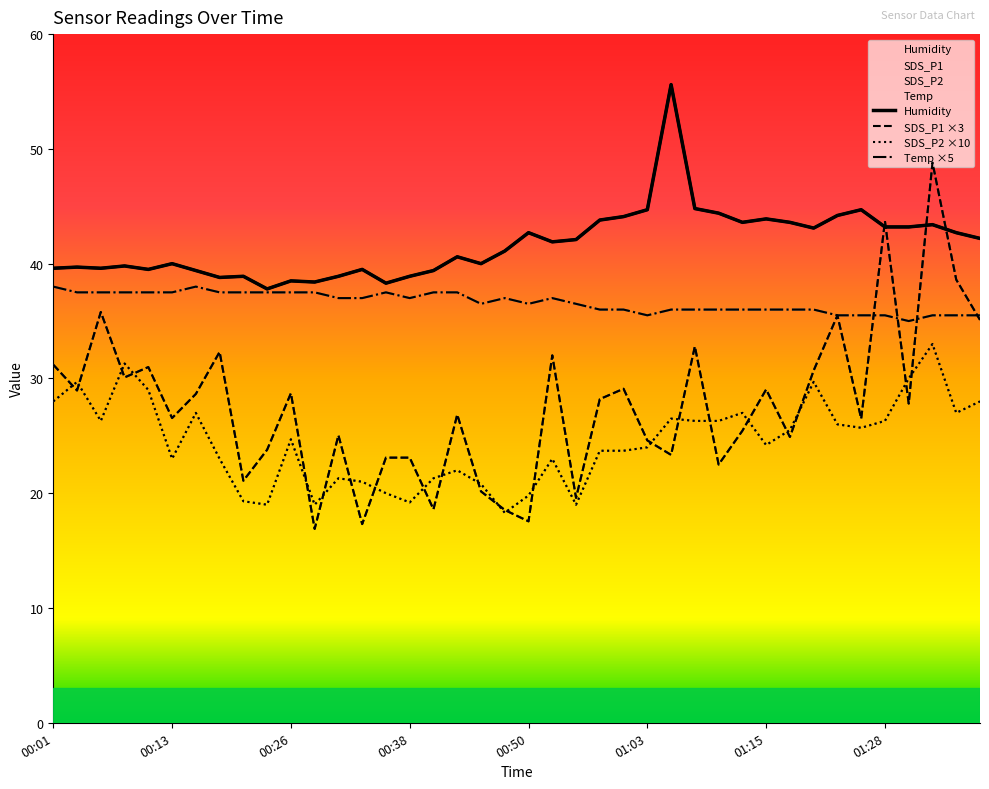

At which category is the sum across all series the highest?

01:33